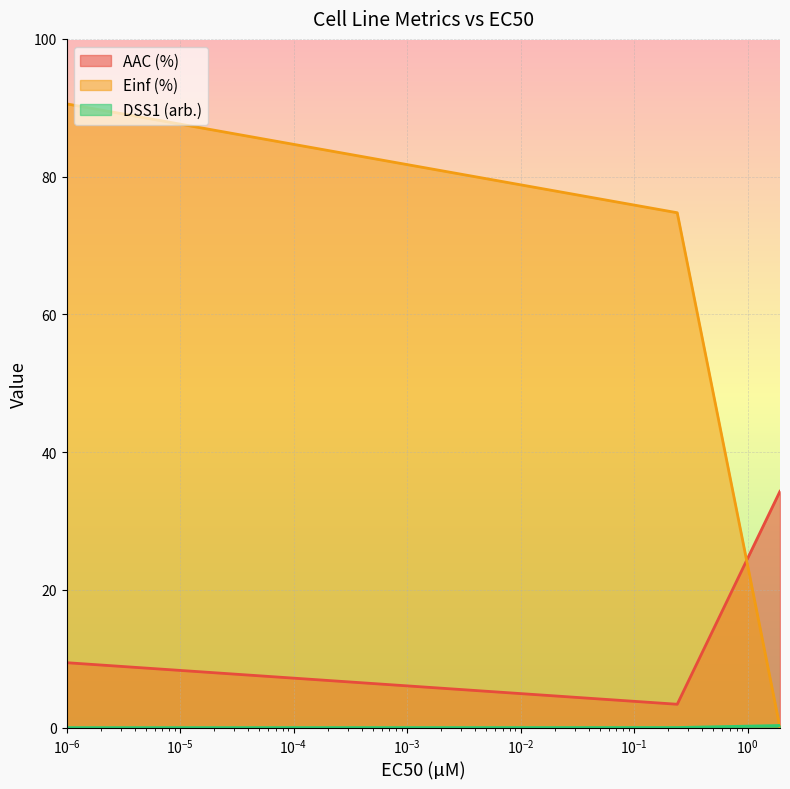

Which has a higher value, 1.93 or 1e-06?

1.93